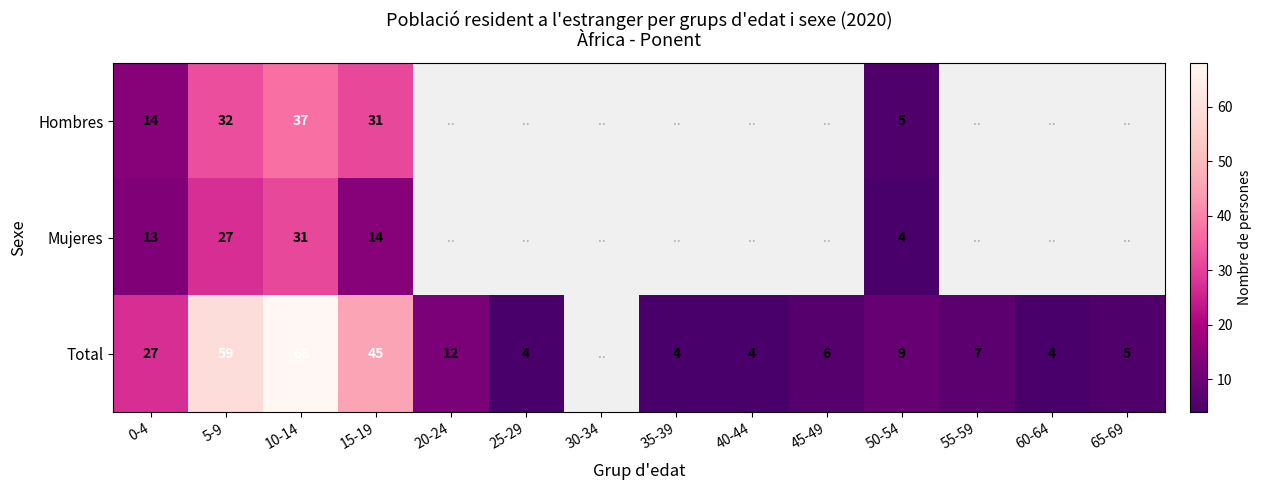

At which category is the sum across all series the highest?

10-14